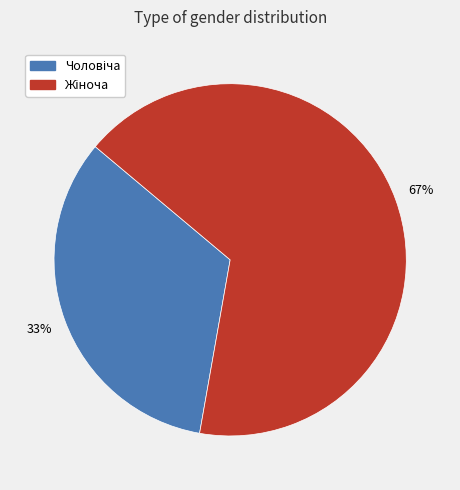

Is there any slice that represents more than half of the pie?

Yes